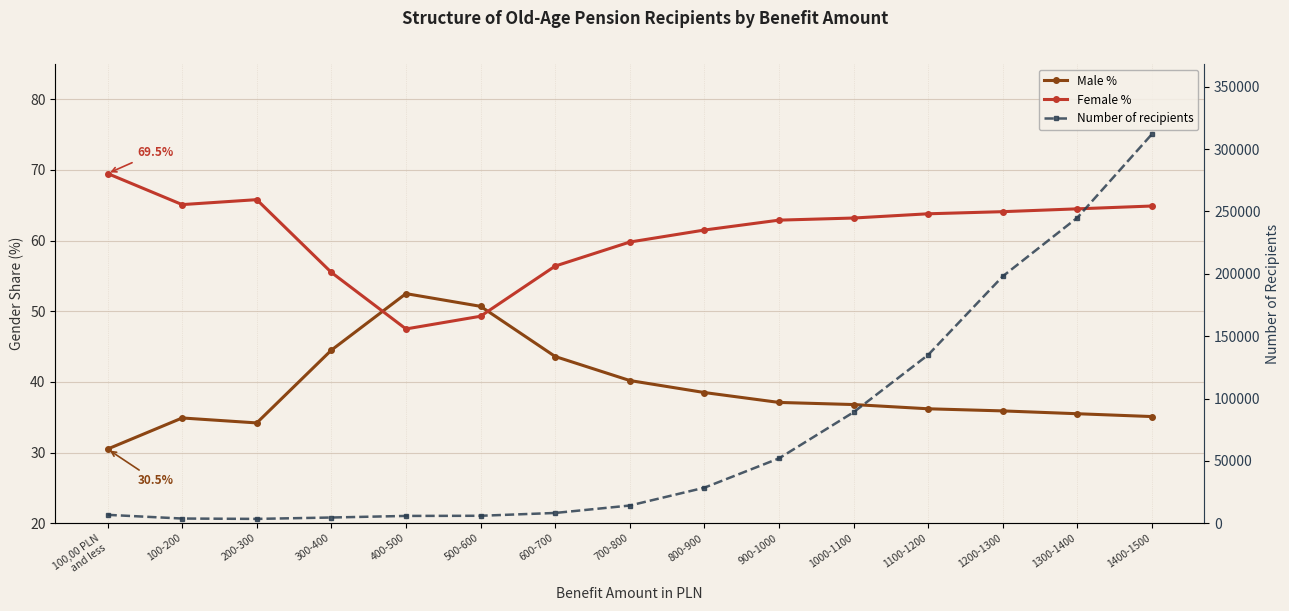

At how many categories does at least one series exceed 198325?

2